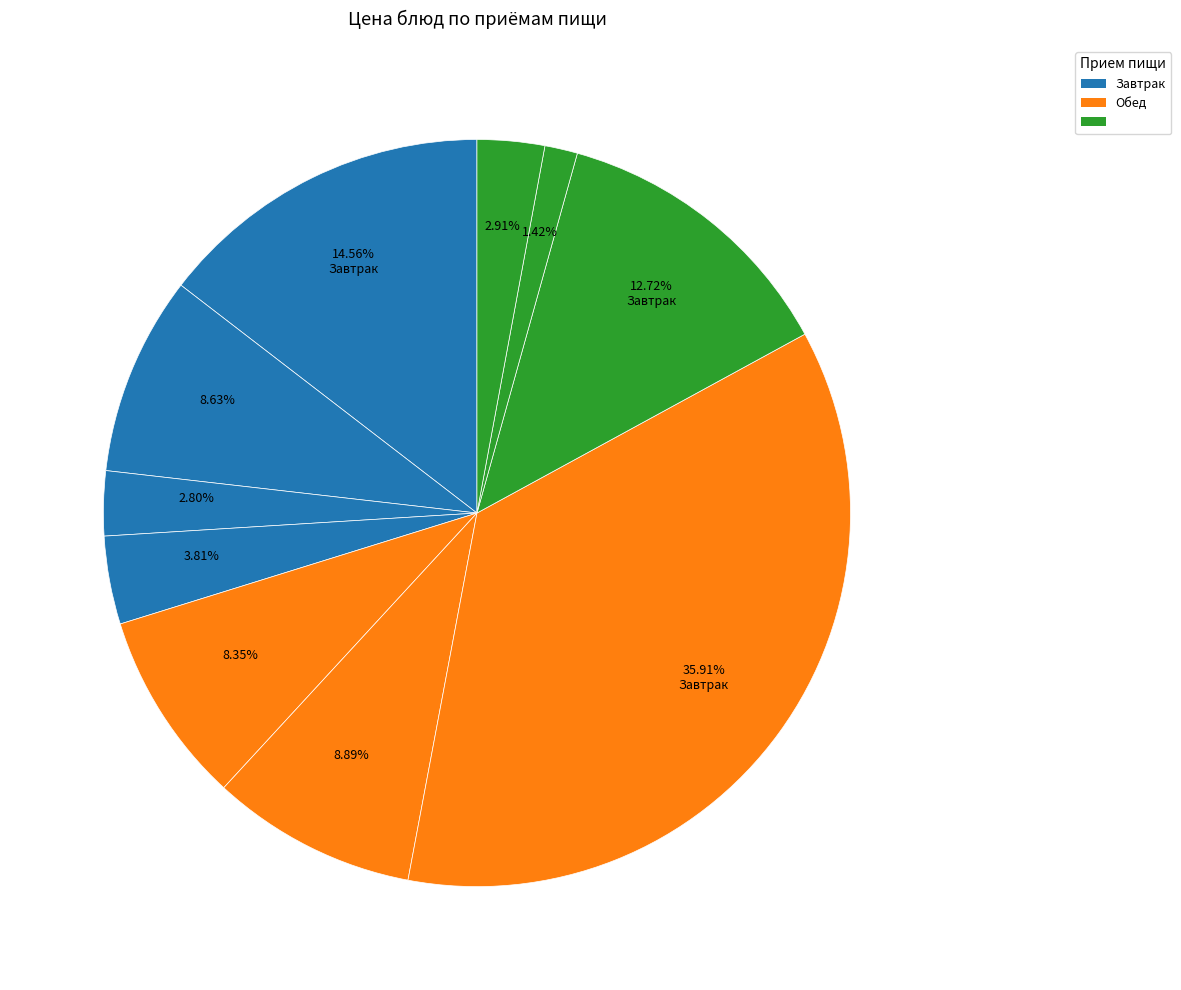

Rank the categories by value from highest to lowest.

рыба припущенная, каша молочная манная с маслом, пюре картофельное, суп картофельный с макаронными изделиями, фрукты(плоды свежие), салат из свежих помидор с луком, Хлеб пшеничный, хлеб ржаной, чай с лимоном, чай с сахаром